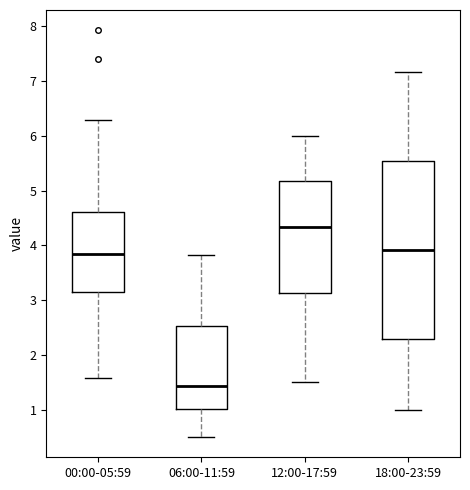

Which box has the highest median line?

12:00-17:59